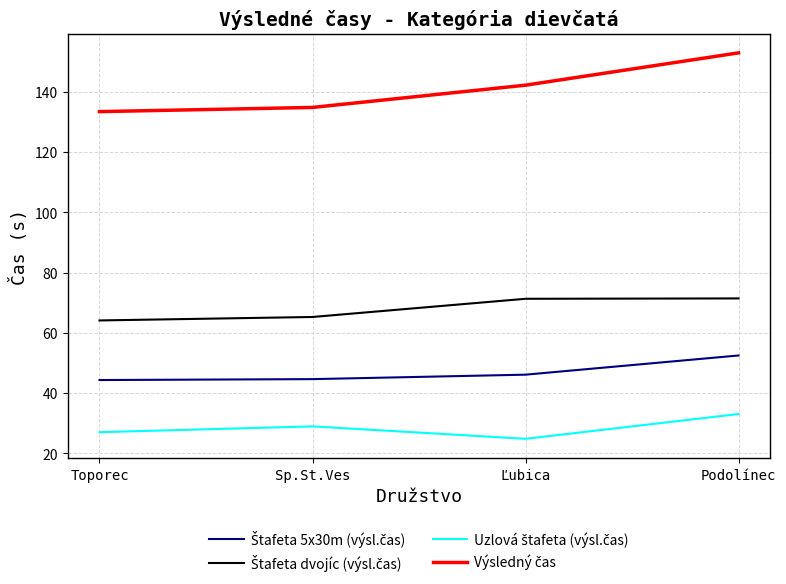

What is the total value across all series at Ľubica?

284.4